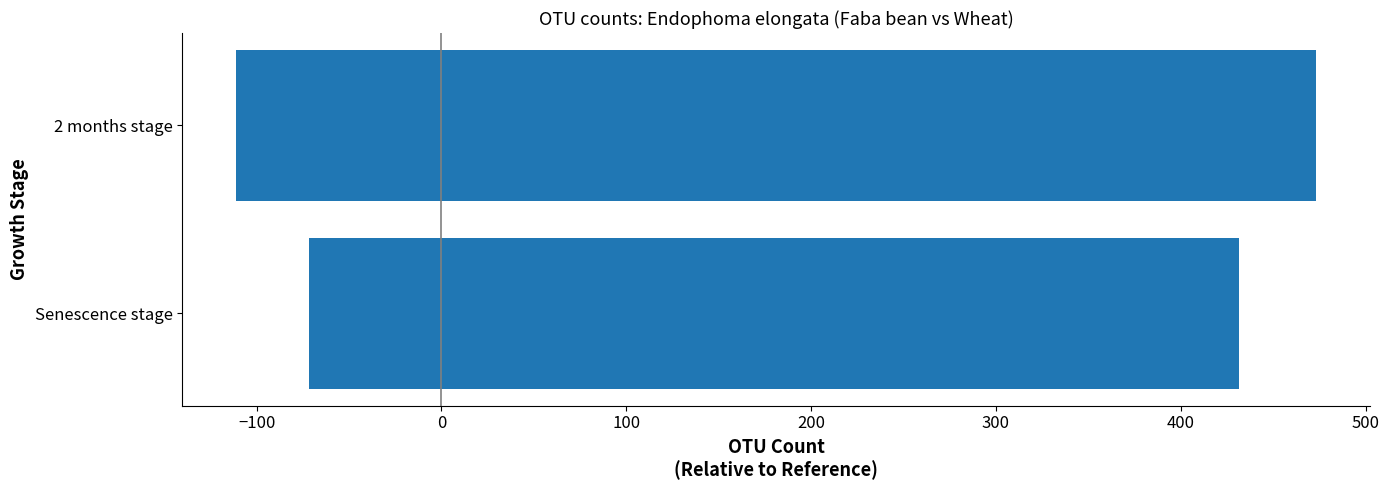

Are the bars horizontal?

Yes